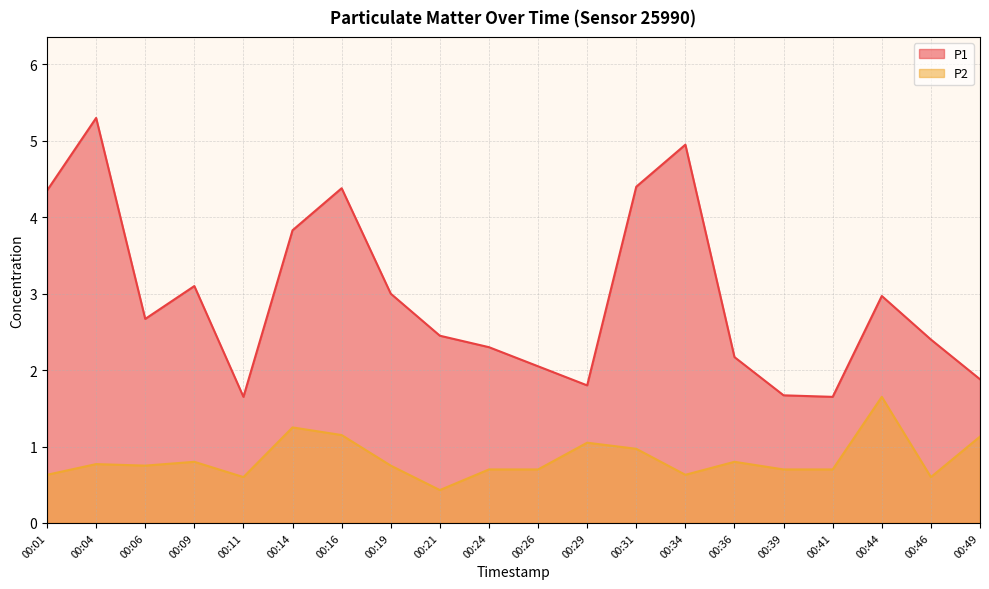

What is the value of the P1 point at the 15th from the left?

2.2